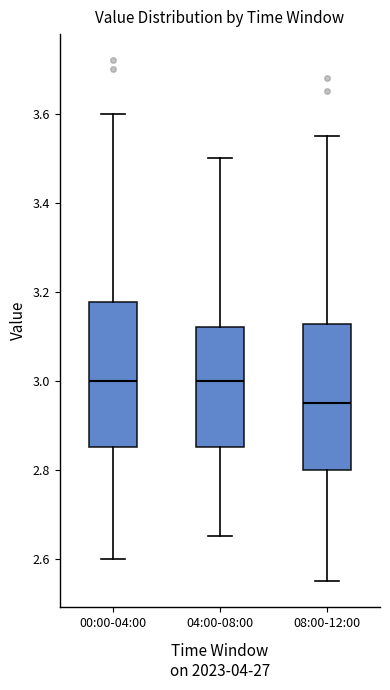

Reading left to right, read every box against the y-axis: the position of its median line, the range the box covers, and the ends of its whiskers. The values are not printed on the chart, so give them approximately, as read against the axis.

00:00-04:00: median 3.00, box 2.86 to 3.18, whiskers 2.60 to 3.60
04:00-08:00: median 3.00, box 2.86 to 3.12, whiskers 2.66 to 3.50
08:00-12:00: median 2.96, box 2.80 to 3.12, whiskers 2.56 to 3.56